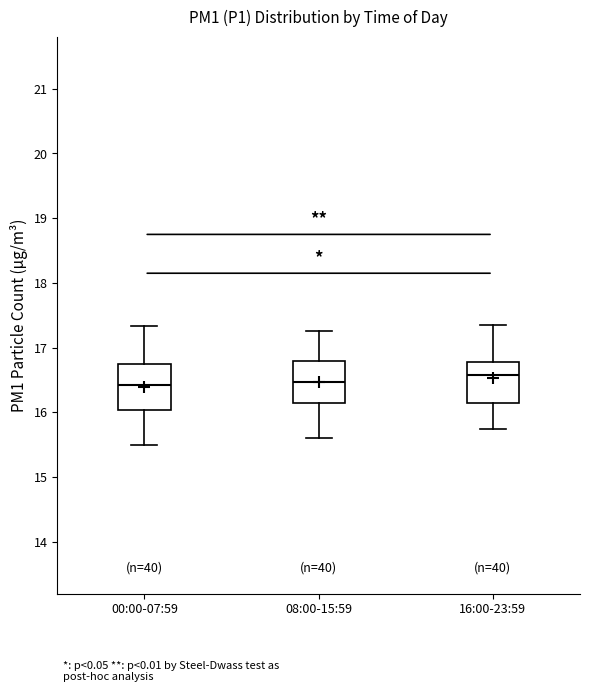

Where does the upper whisker of the box for 00:00-07:59 end on the y-axis? The values are not printed on the chart, so give them approximately, as read against the axis.

17.3